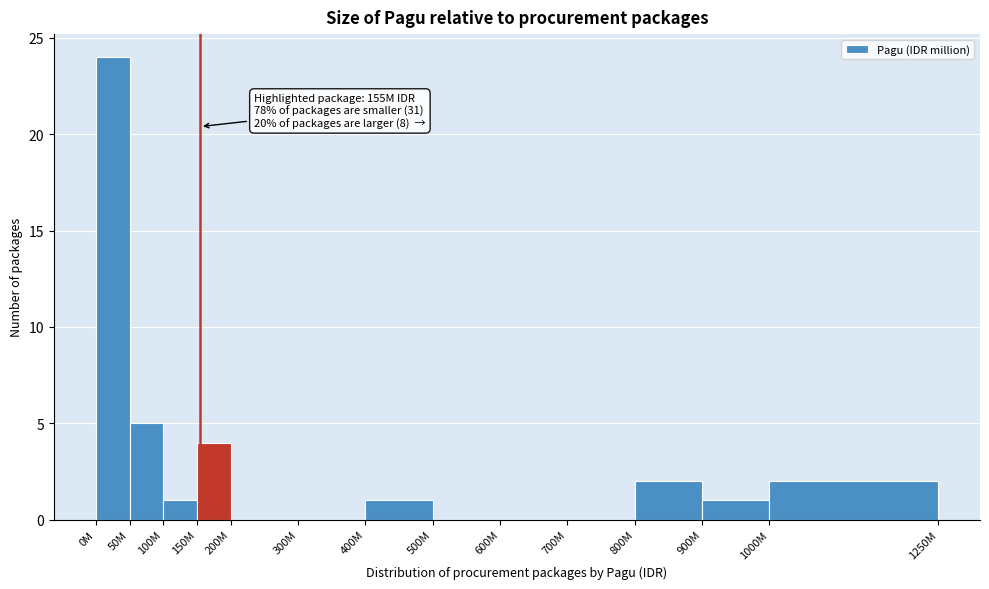

Reading right to left, what are all the values shown in this chart?

1000M=2	900M=1	800M=2	700M=0	600M=0	500M=0	400M=1	300M=0	200M=0	150M=4	100M=1	50M=5	0M=24